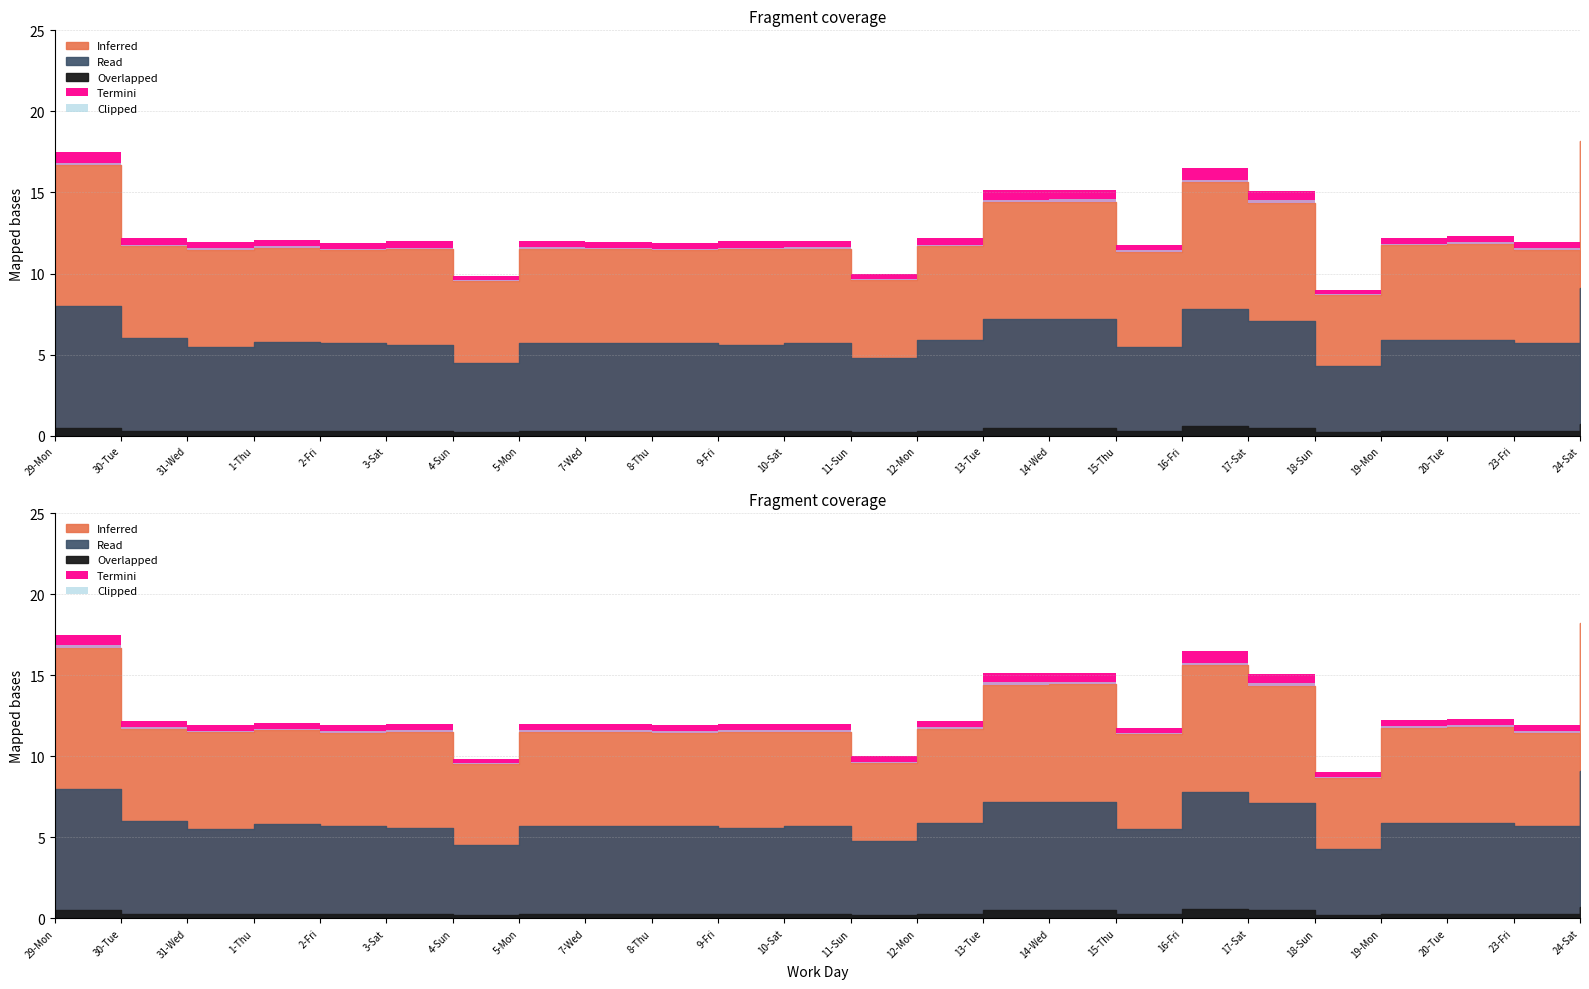

What is the sum of all Read values?

145.9